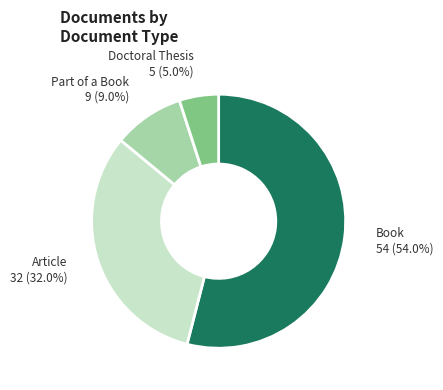

How many slices are in this pie chart?

4